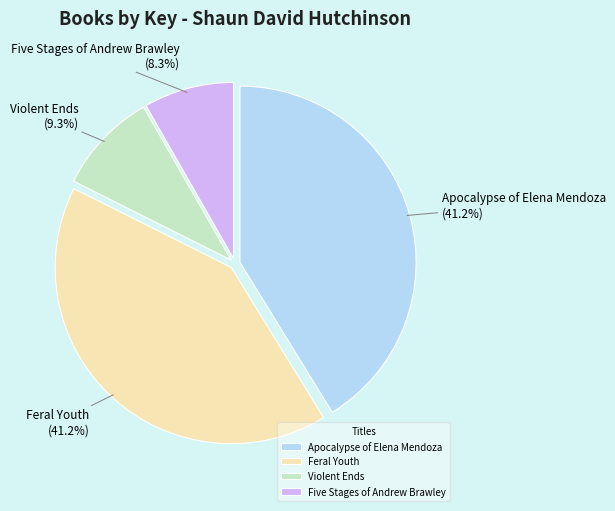

What is the smallest slice in the pie chart?

Five Stages of Andrew Brawley